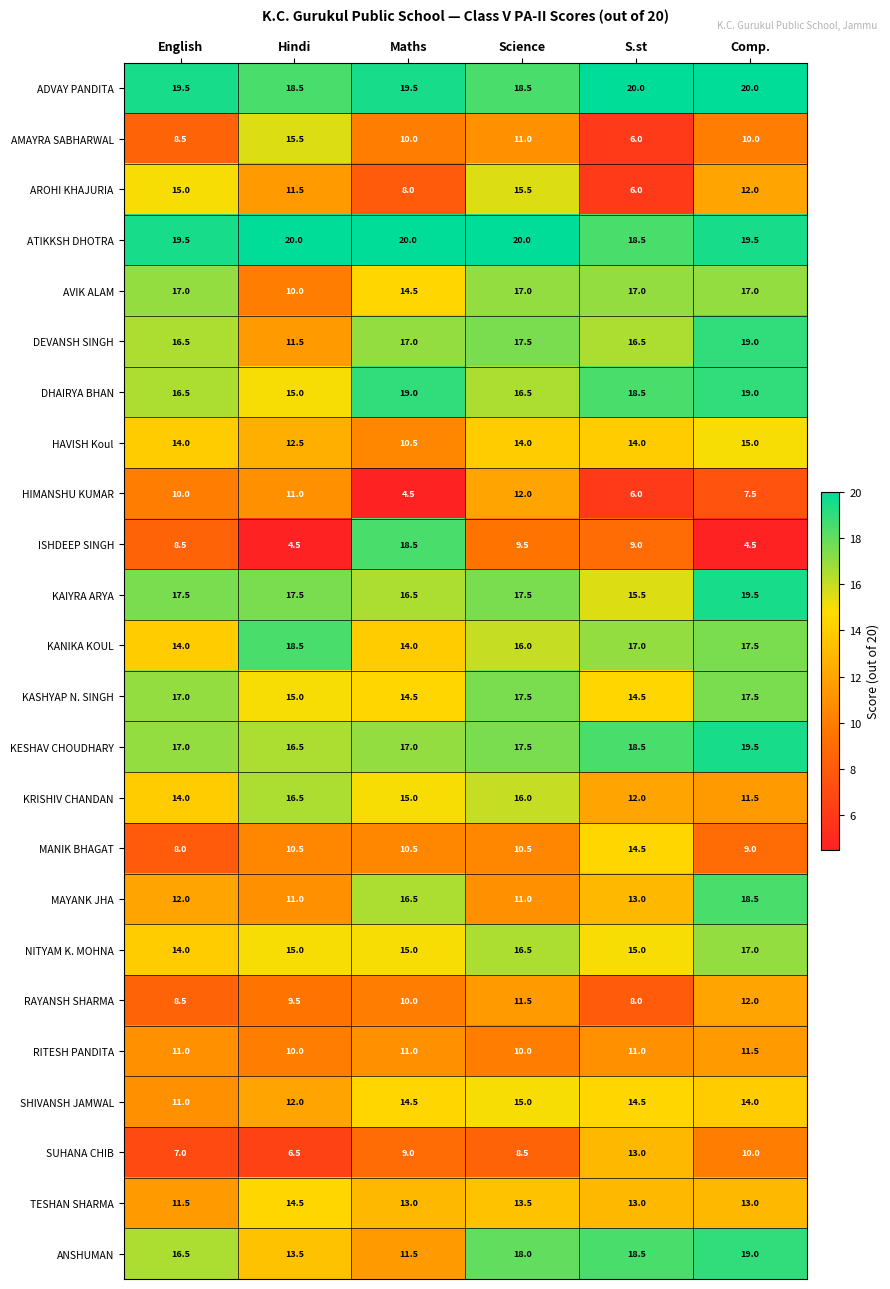

What is the total value across all series at English?

324.0